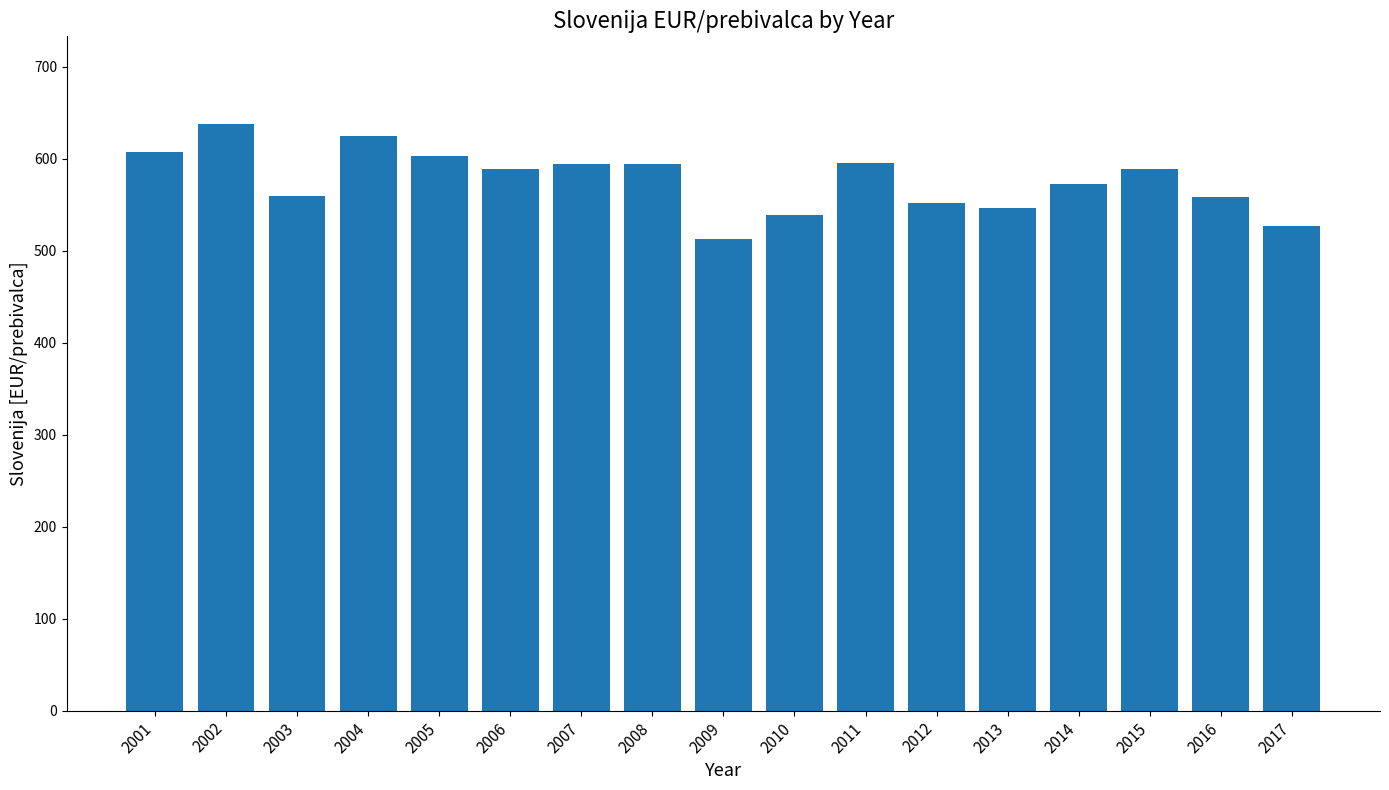

At which category does the chart reach its minimum across all series?

2009